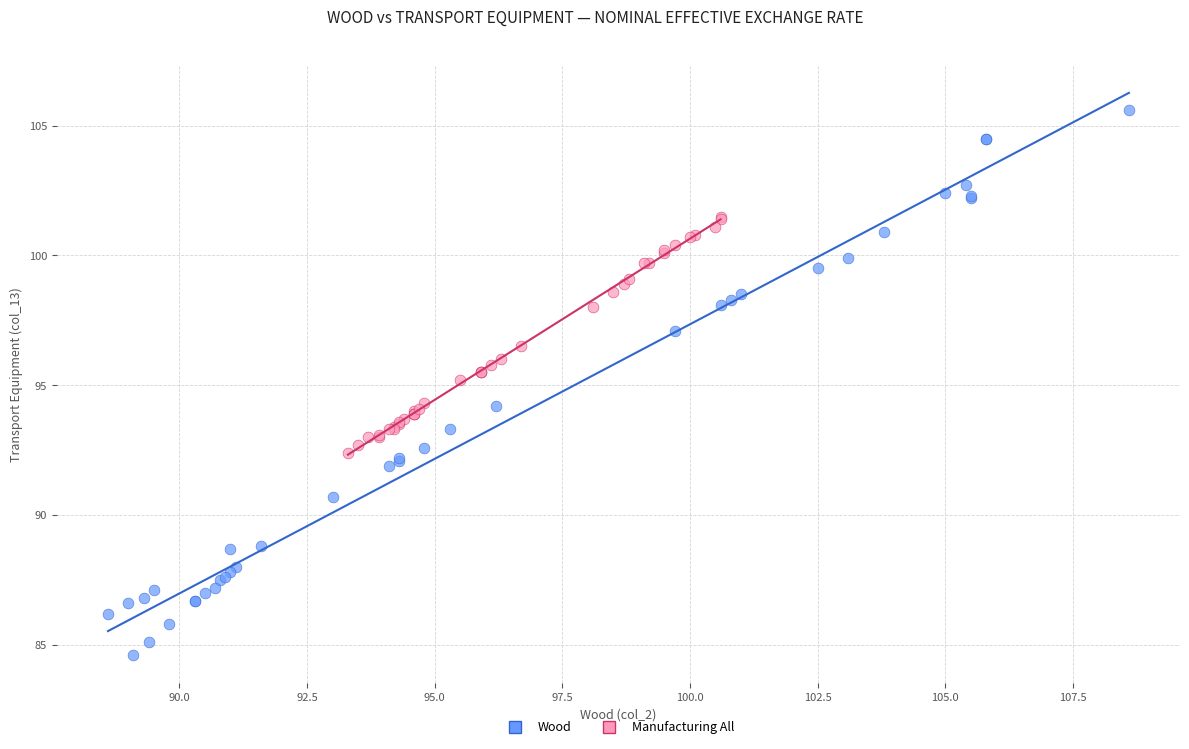

Which series contains the lowest Y value?

Wood